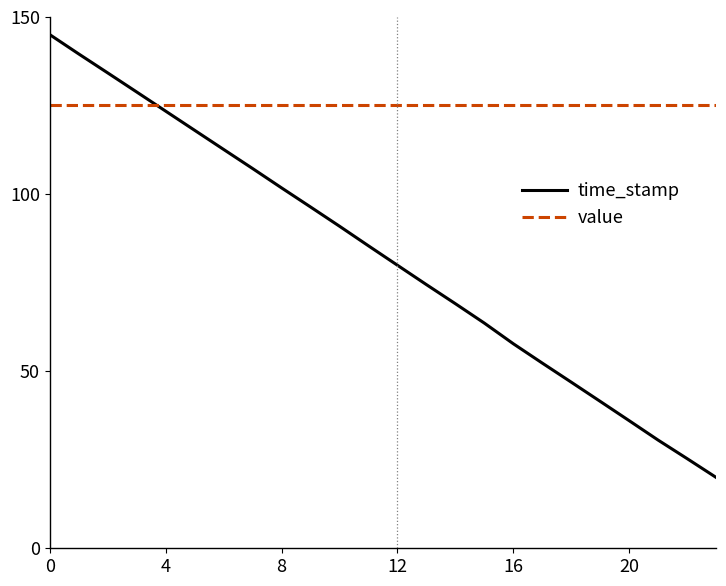

What are all the series names shown in the legend?

time_stamp, value